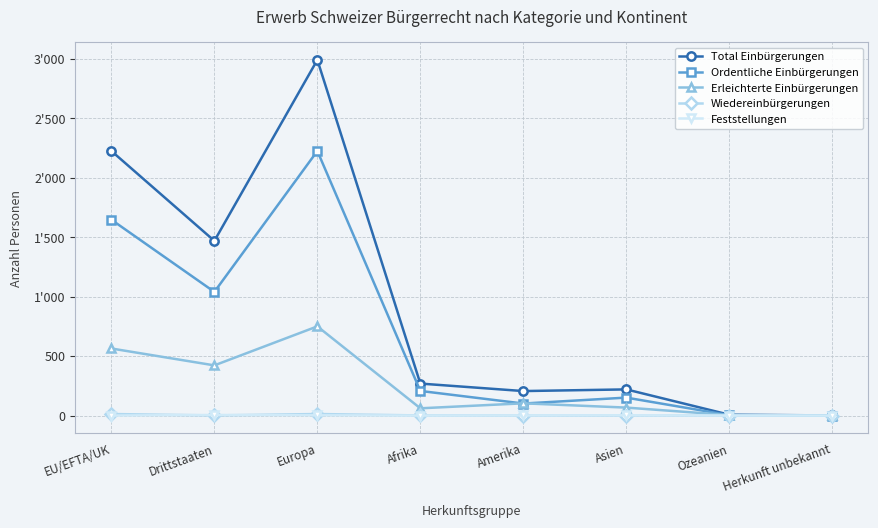

Reading left to right, extract all data points from this chart.

Total Einbürgerungen: EU/EFTA/UK=2225	Drittstaaten=1469	Europa=2991	Afrika=269	Amerika=206	Asien=220	Ozeanien=7	Herkunft unbekannt=1
Ordentliche Einbürgerungen: EU/EFTA/UK=1647	Drittstaaten=1040	Europa=2225	Afrika=207	Amerika=101	Asien=151	Ozeanien=3	Herkunft unbekannt=0
Erleichterte Einbürgerungen: EU/EFTA/UK=564	Drittstaaten=422	Europa=750	Afrika=61	Amerika=103	Asien=67	Ozeanien=4	Herkunft unbekannt=1
Wiedereinbürgerungen: EU/EFTA/UK=13	Drittstaaten=1	Europa=13	Afrika=1	Amerika=0	Asien=0	Ozeanien=0	Herkunft unbekannt=0
Feststellungen: EU/EFTA/UK=0	Drittstaaten=5	Europa=2	Afrika=0	Amerika=1	Asien=2	Ozeanien=0	Herkunft unbekannt=0